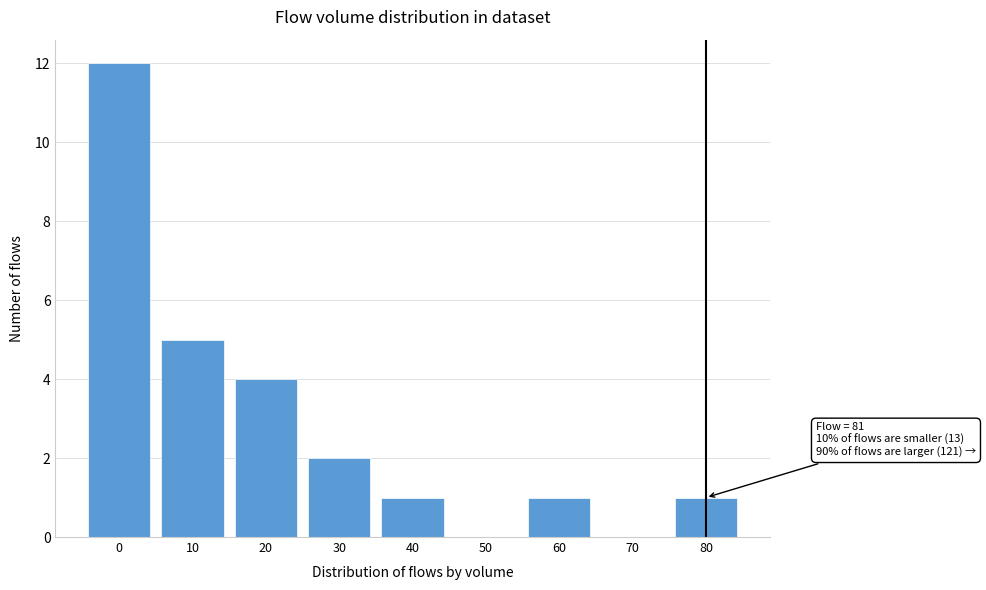

Reading left to right, extract all data points from this chart.

0=12	10=5	20=4	30=2	40=1	50=0	60=1	70=0	80=1